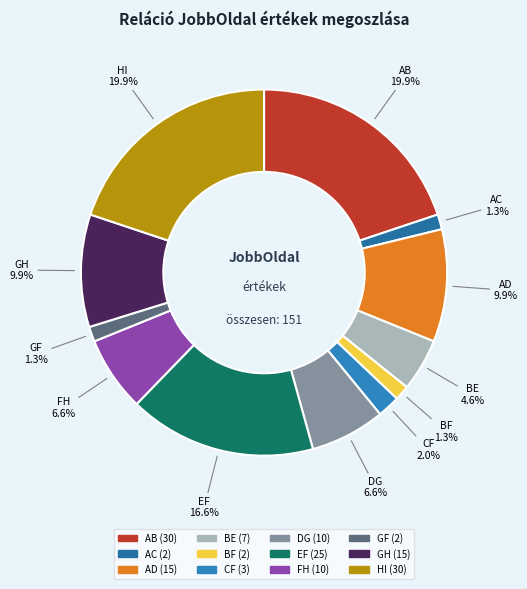

To the nearest percent, what is the combined percentage of HI and BF?

21%